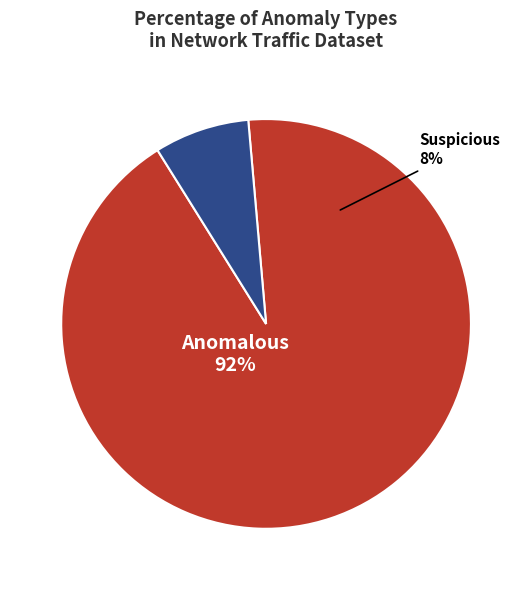

Approximately how many times larger is the value at anomalous compared to suspicious?

12.3